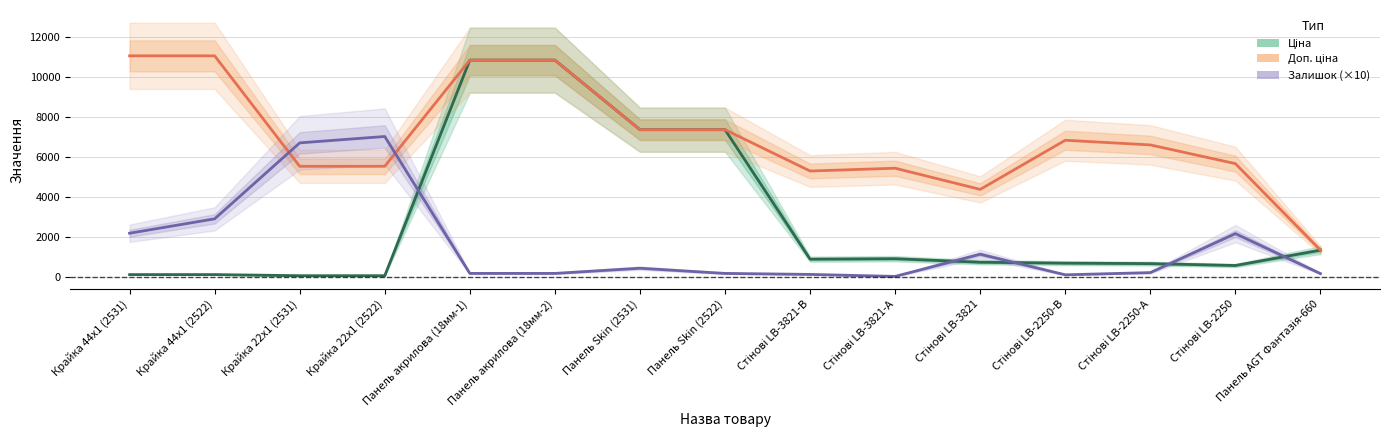

What is the label of the 15th point from the right?

Крайка 44x1 (2531)